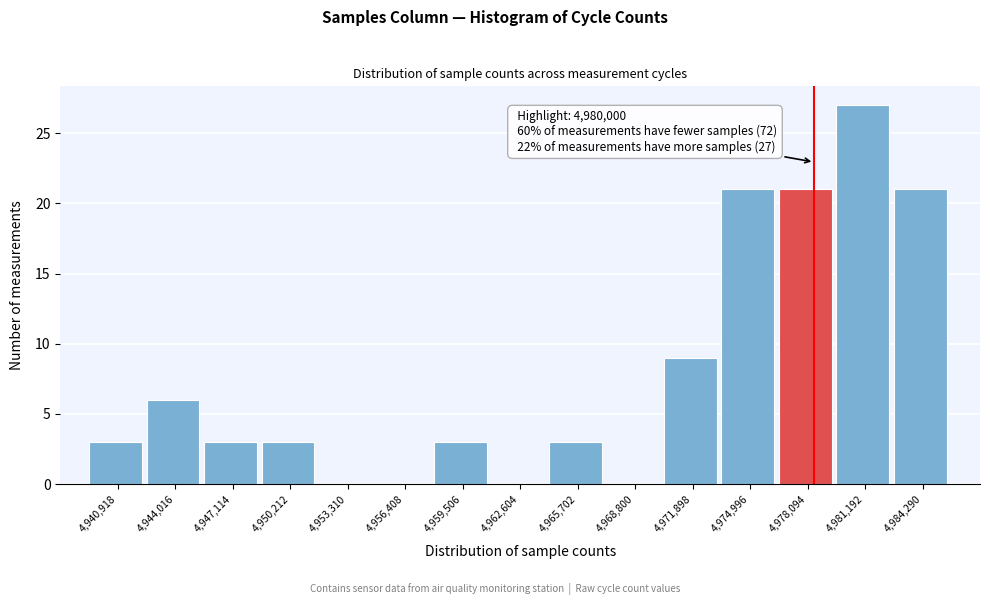

Reading left to right, transcribe all the data shown in this chart.

4,940,918=3	4,944,016=6	4,947,114=3	4,950,212=3	4,953,310=0	4,956,408=0	4,959,506=3	4,962,604=0	4,965,702=3	4,968,800=0	4,971,898=9	4,974,996=21	4,978,094=21	4,981,192=27	4,984,290=21